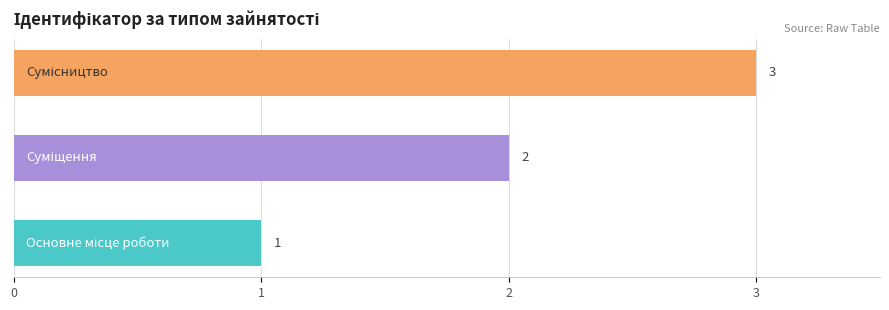

Count the values in the range 1 to 3.

3